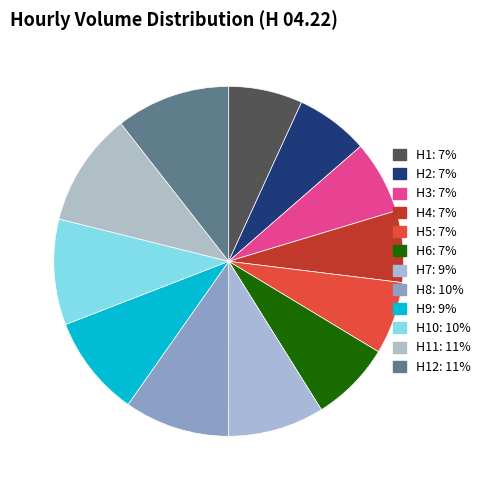

How many slices are in this pie chart?

12